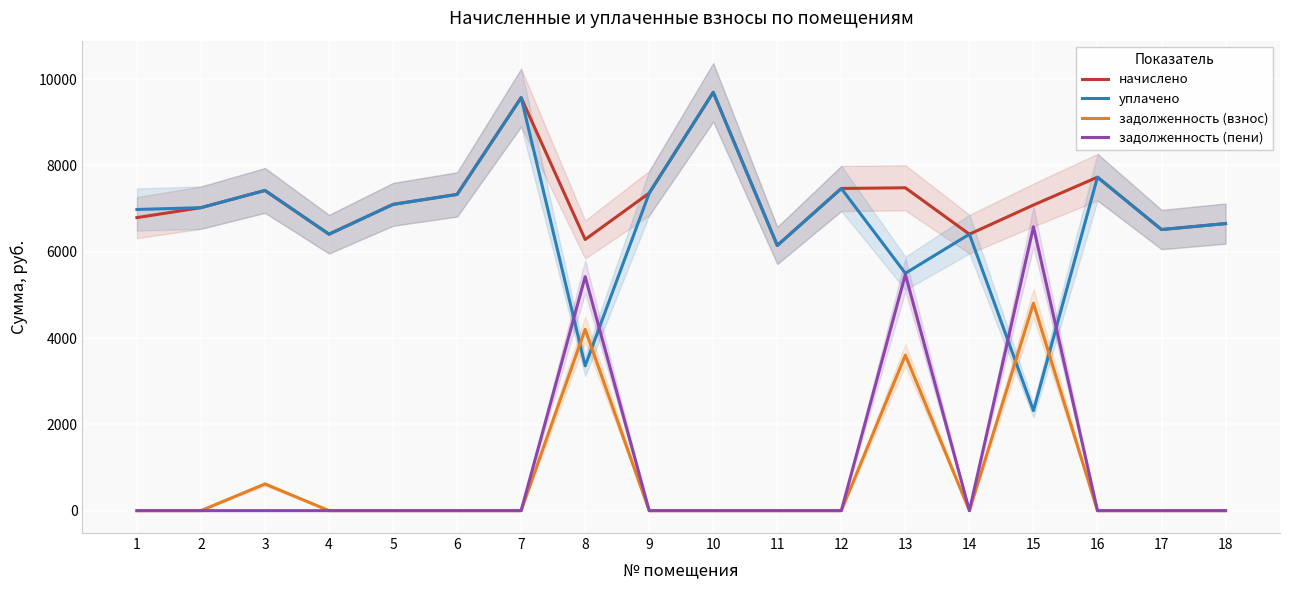

Is the value of уплачено at 4 greater than the value of задолженность (пени) at 14?

Yes